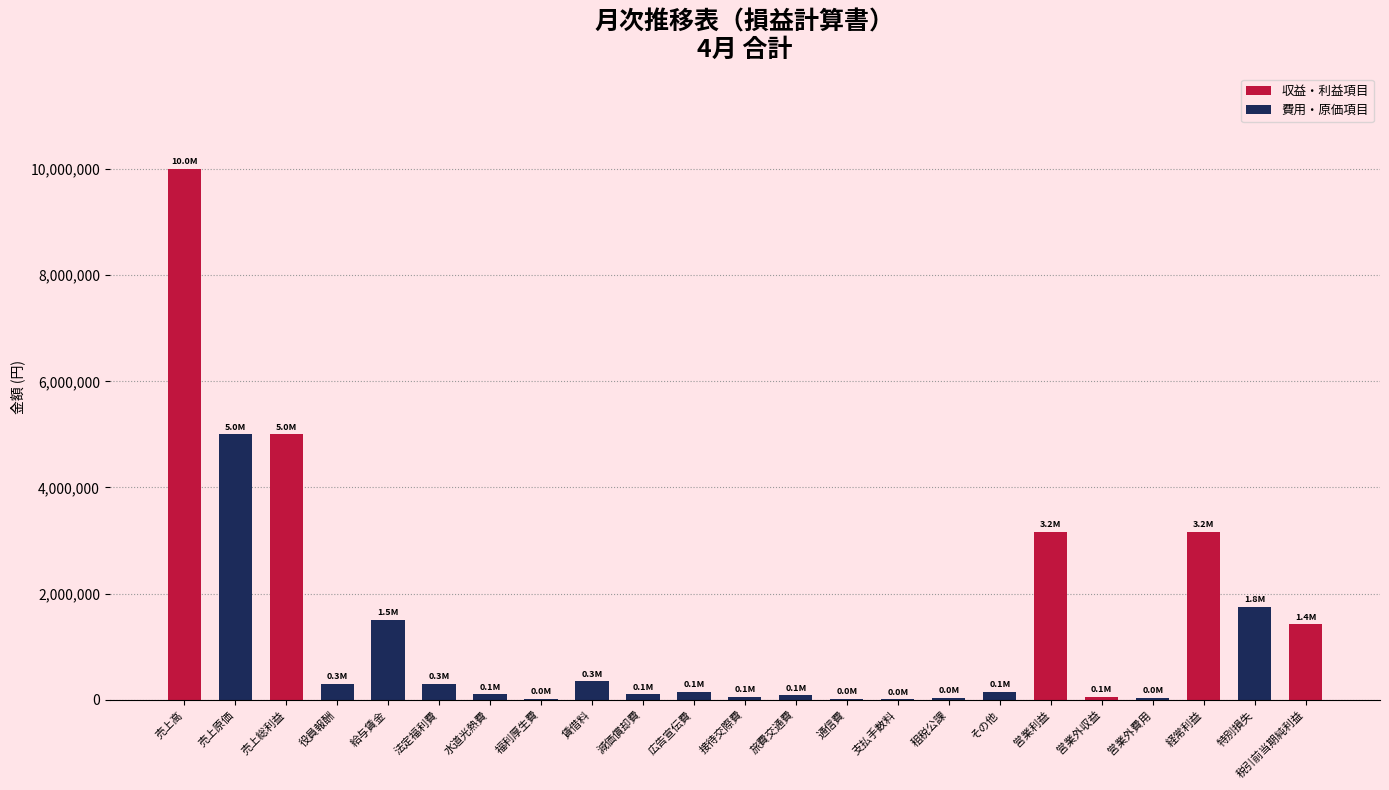

What is the difference between the values at 減価償却費 and 広告宣伝費?

50000